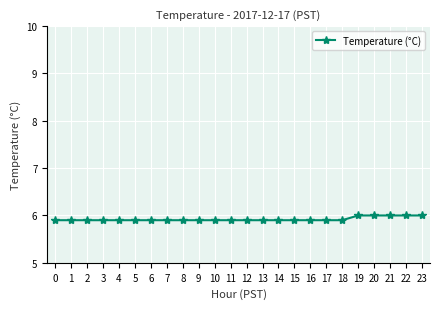

Count the number of categories in the chart.

24